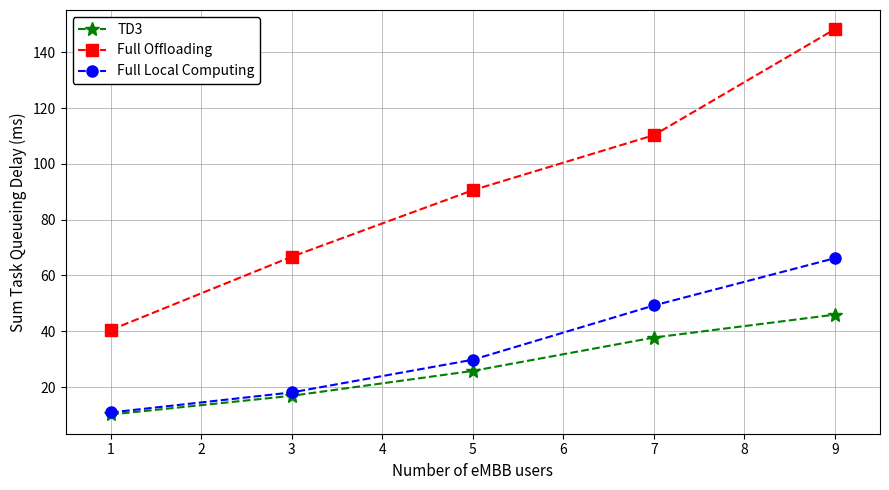

True or false: Full Local Computing and Full Offloading intersect in this chart.

False